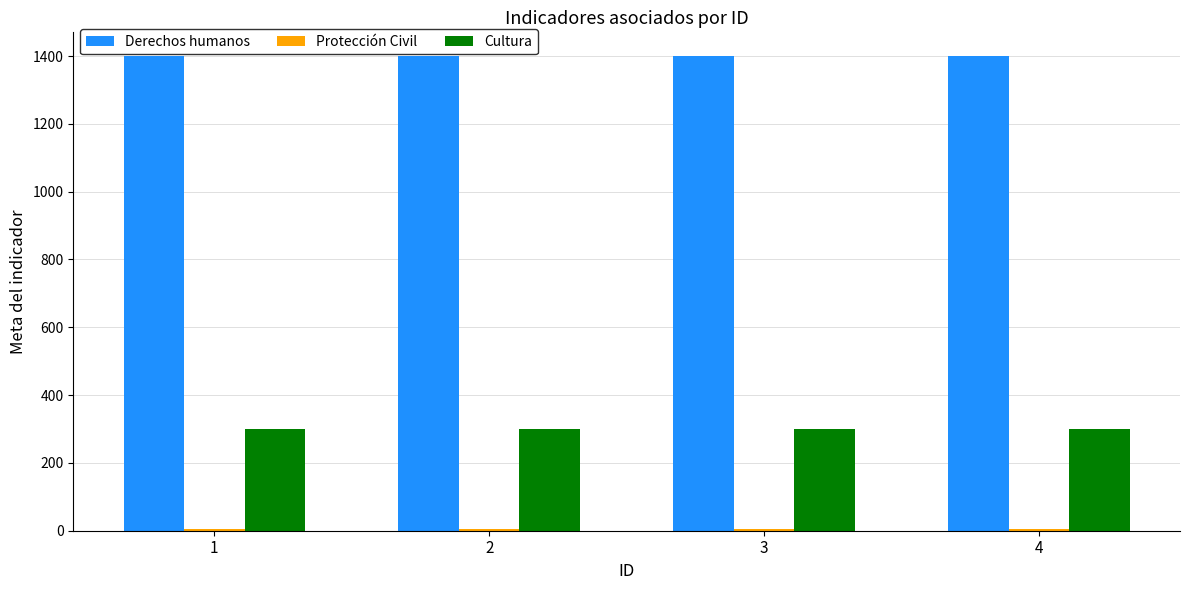

The value of Derechos humanos at 2 is 1991. True or false?

False